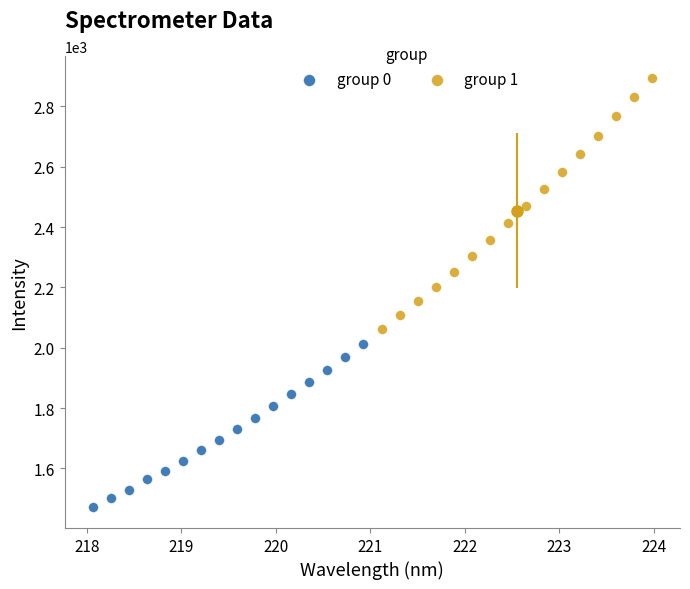

Which series reaches the minimum Y coordinate?

group 0